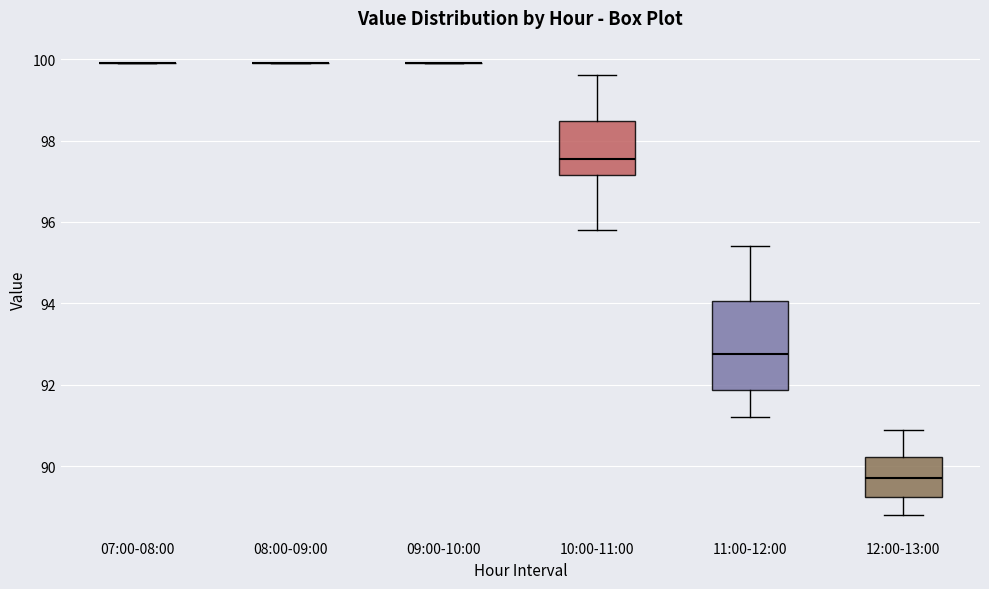

Where is the lower edge of the box for 11:00-12:00 on the y-axis? The values are not printed on the chart, so give them approximately, as read against the axis.

91.8